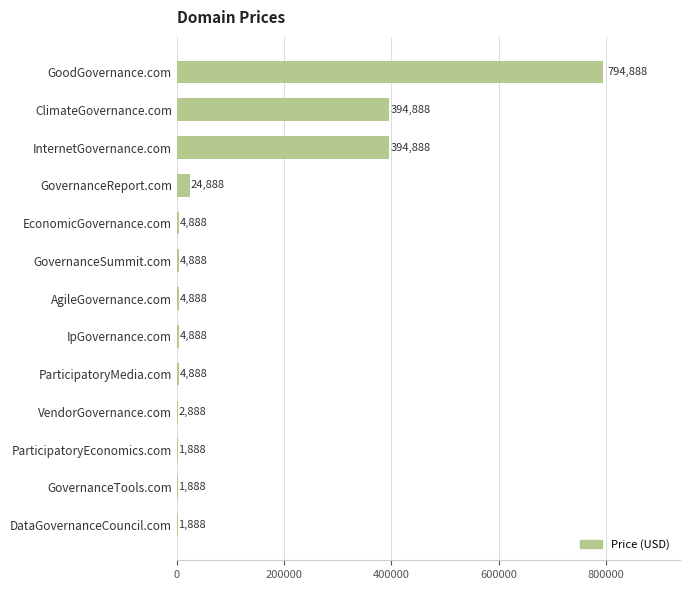

What is the approximate value at VendorGovernance.com, to the nearest 50?

2900